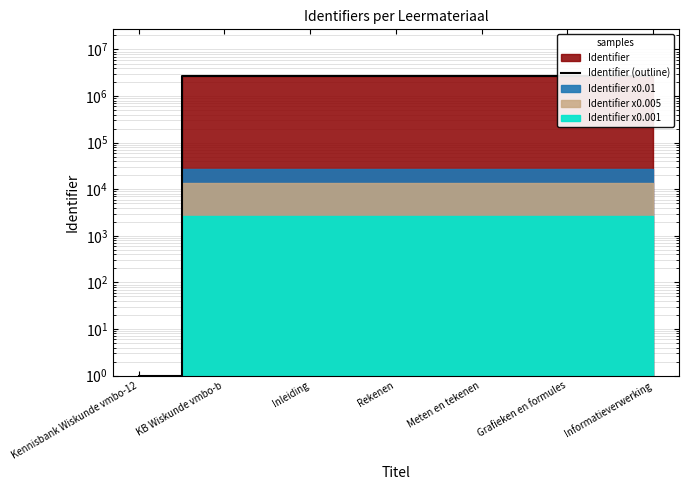

Reading left to right, transcribe all the data shown in this chart.

1	2708817	2708818	2708830	2708832	2708834	2708840